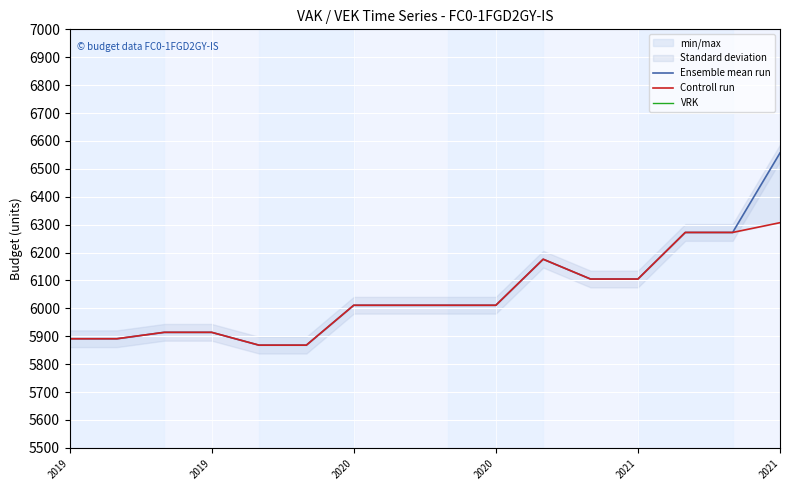

How many interior local peaks does the Controll run series have?

1